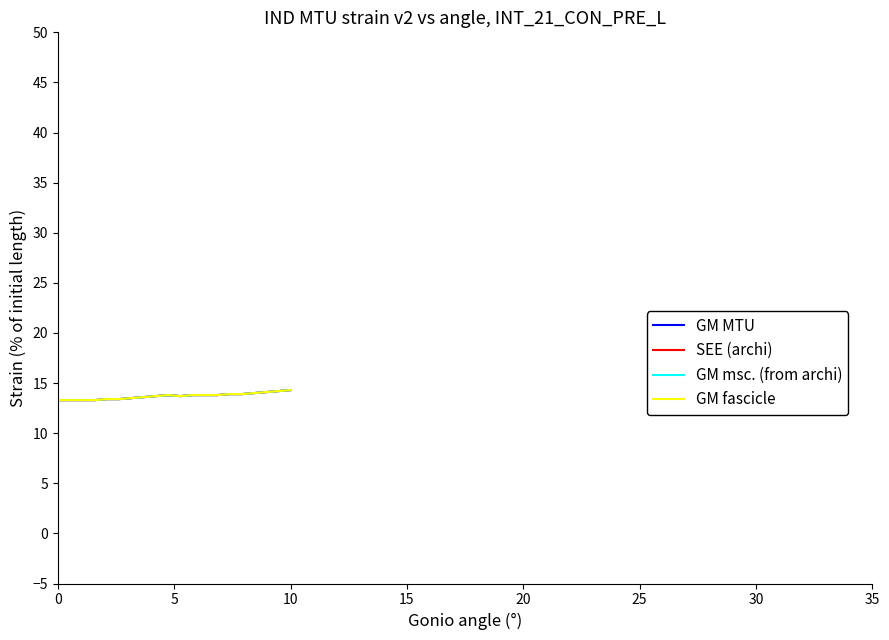

What is the value of the GM fascicle point at the 4th from the left?

13.3